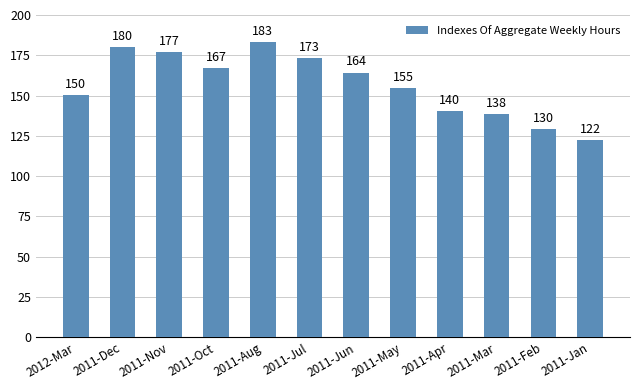

Approximately how many times larger is the value at 2011-Jan compared to 2012-Mar?

0.8